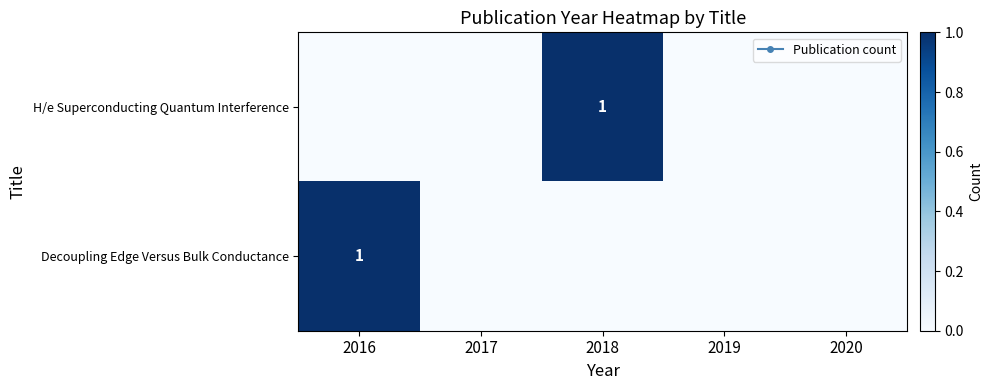

At 2018, list the series in order from largest to smallest.

H/e Superconducting Quantum Interference, Decoupling Edge Versus Bulk Conductance